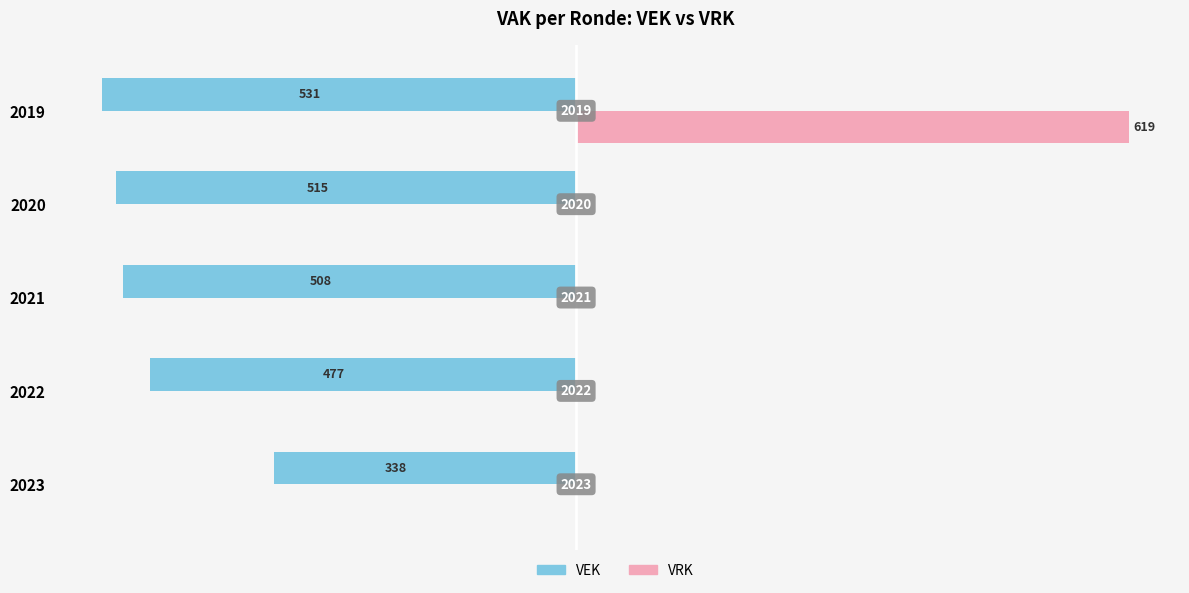

What are all the series names shown in the legend?

VEK, VRK